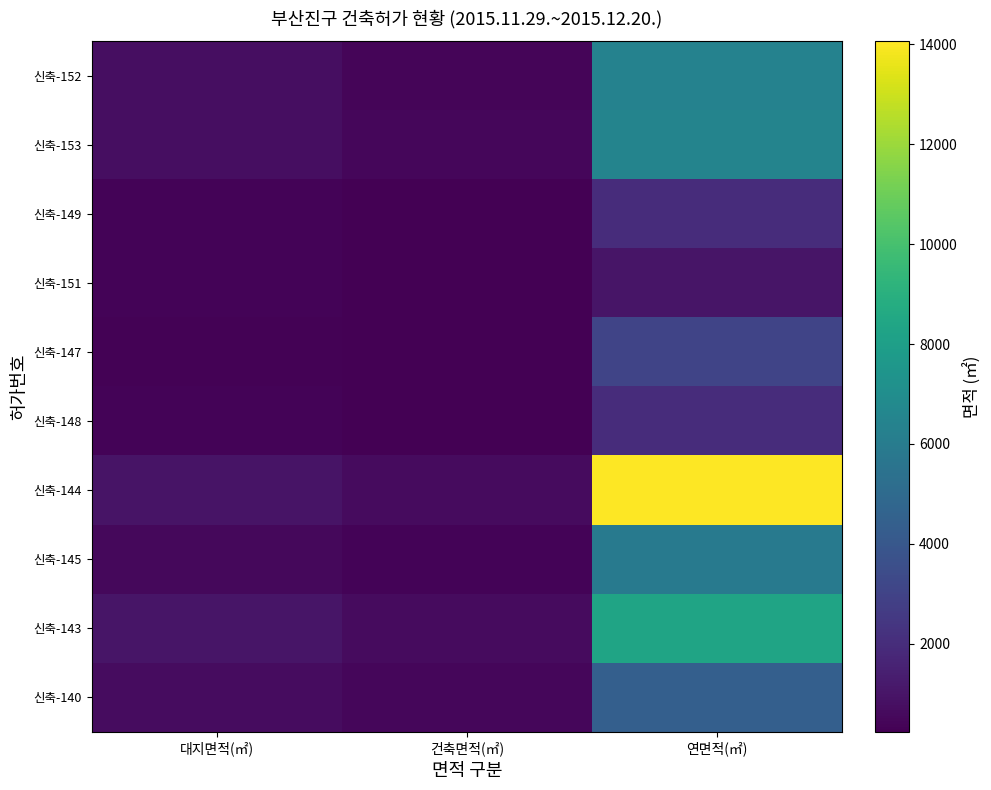

Which category has the highest value across all series?

연면적(㎡)